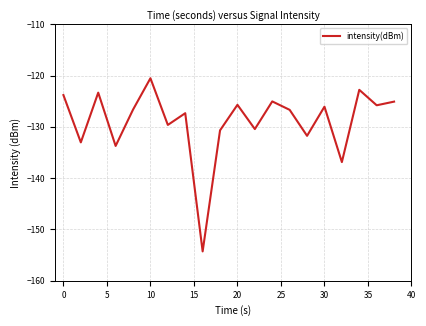

What is the minimum value shown in the chart?

-154.3